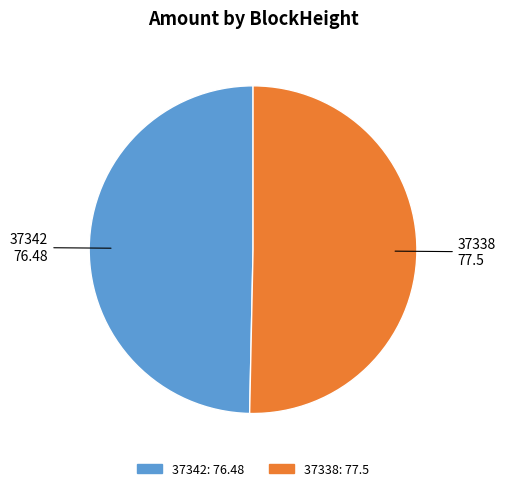

How many slices are in this pie chart?

2